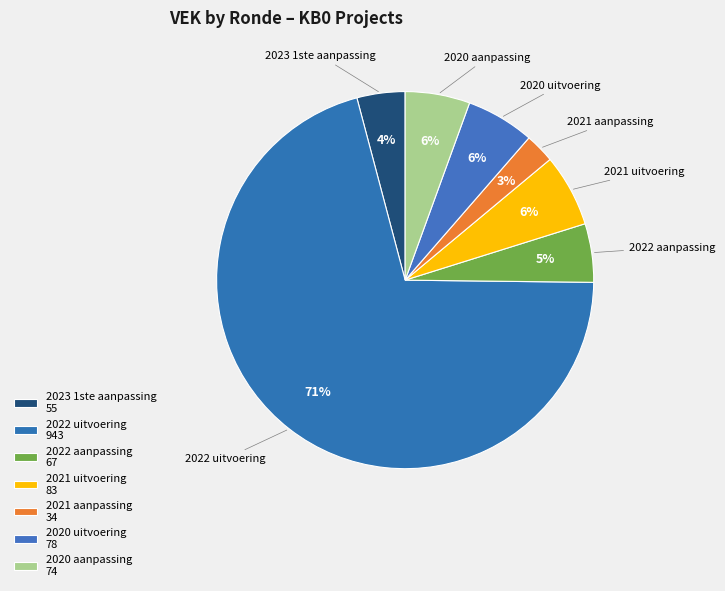

Count the number of slices in the pie.

7